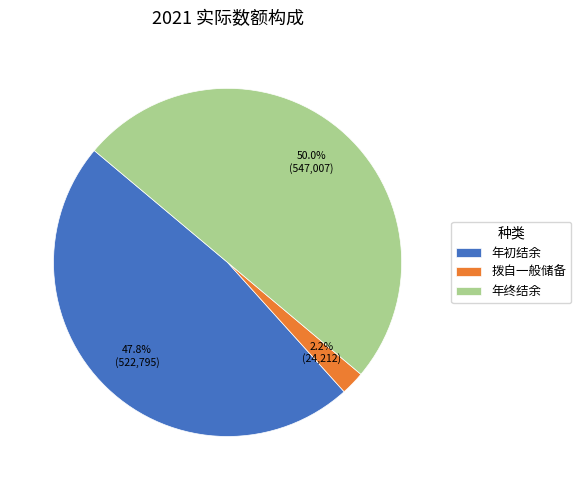

How many segments does this pie chart have?

3